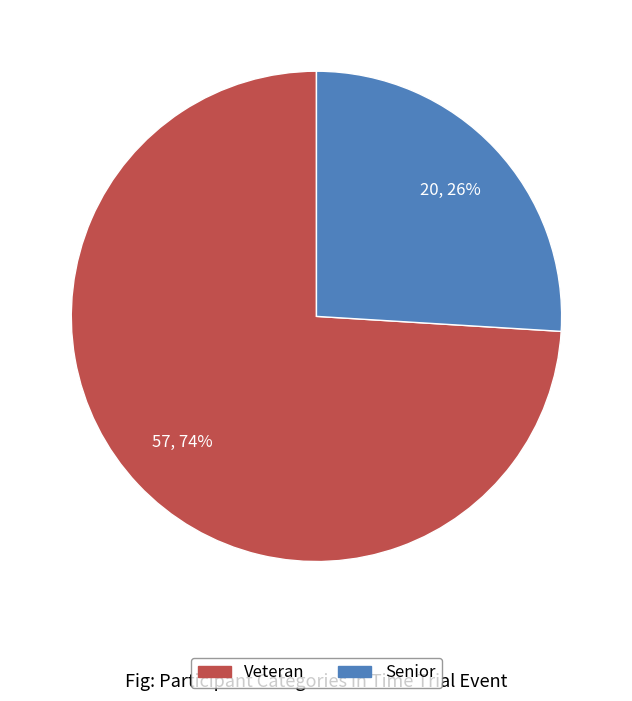

Count the number of slices in the pie.

2